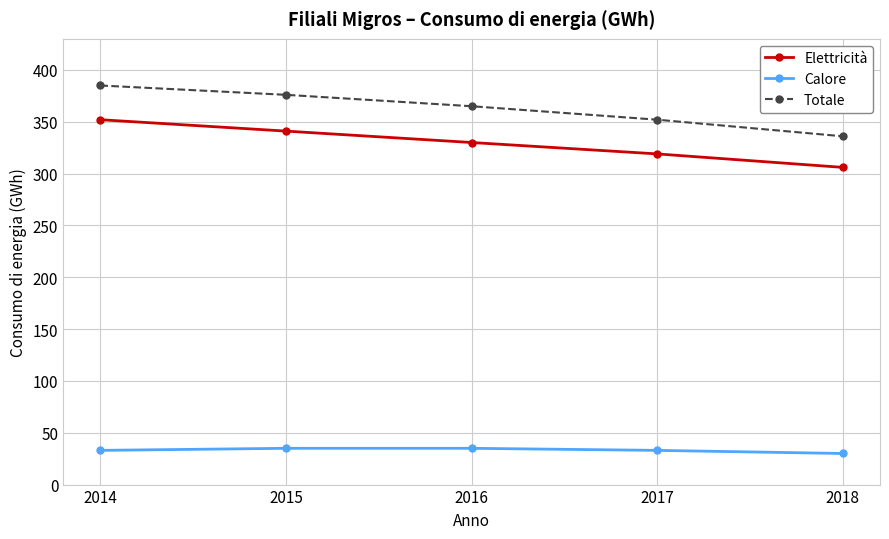

How many values in the Elettricità series are below 330?

2